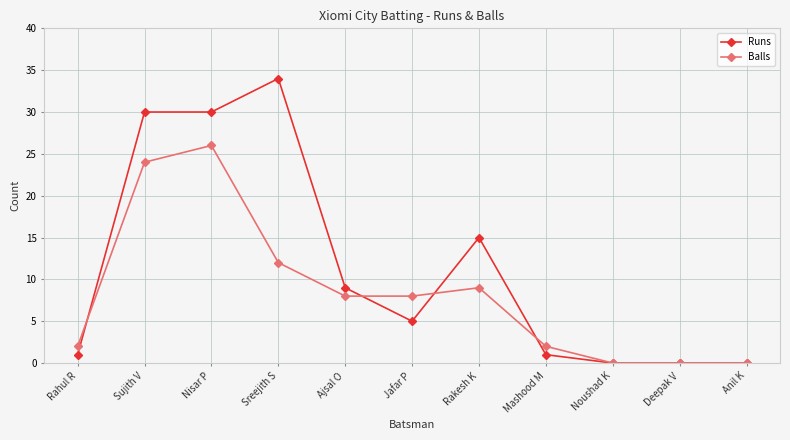

What is the maximum value shown in the chart?

34